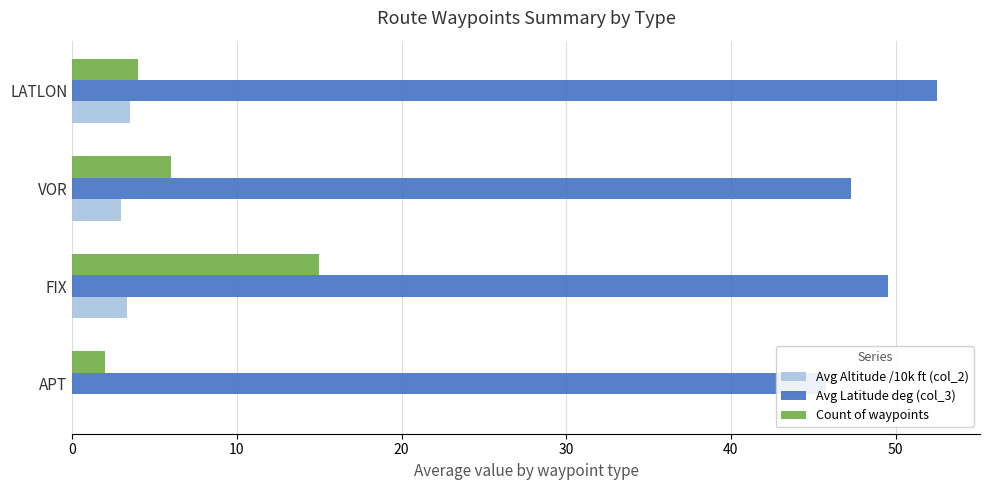

Which series changed the most between APT and FIX?

Count of waypoints